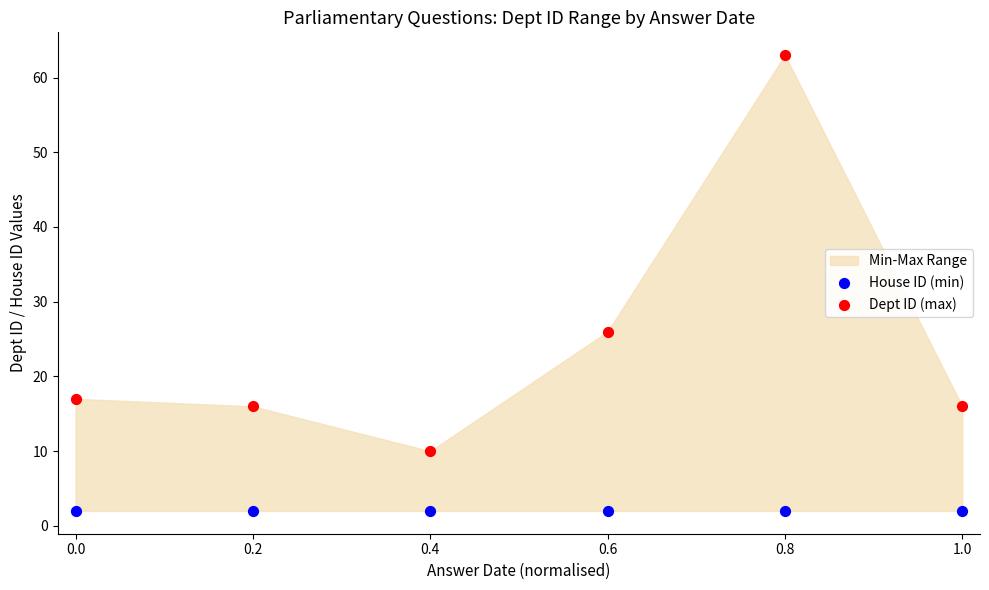

Which series reaches the maximum Y coordinate?

Dept ID (max)